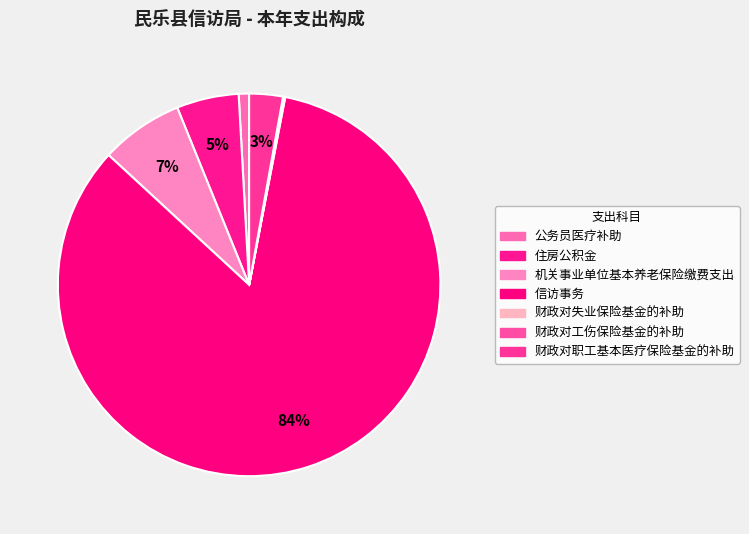

Which slice is the smallest?

财政对失业保险基金的补助